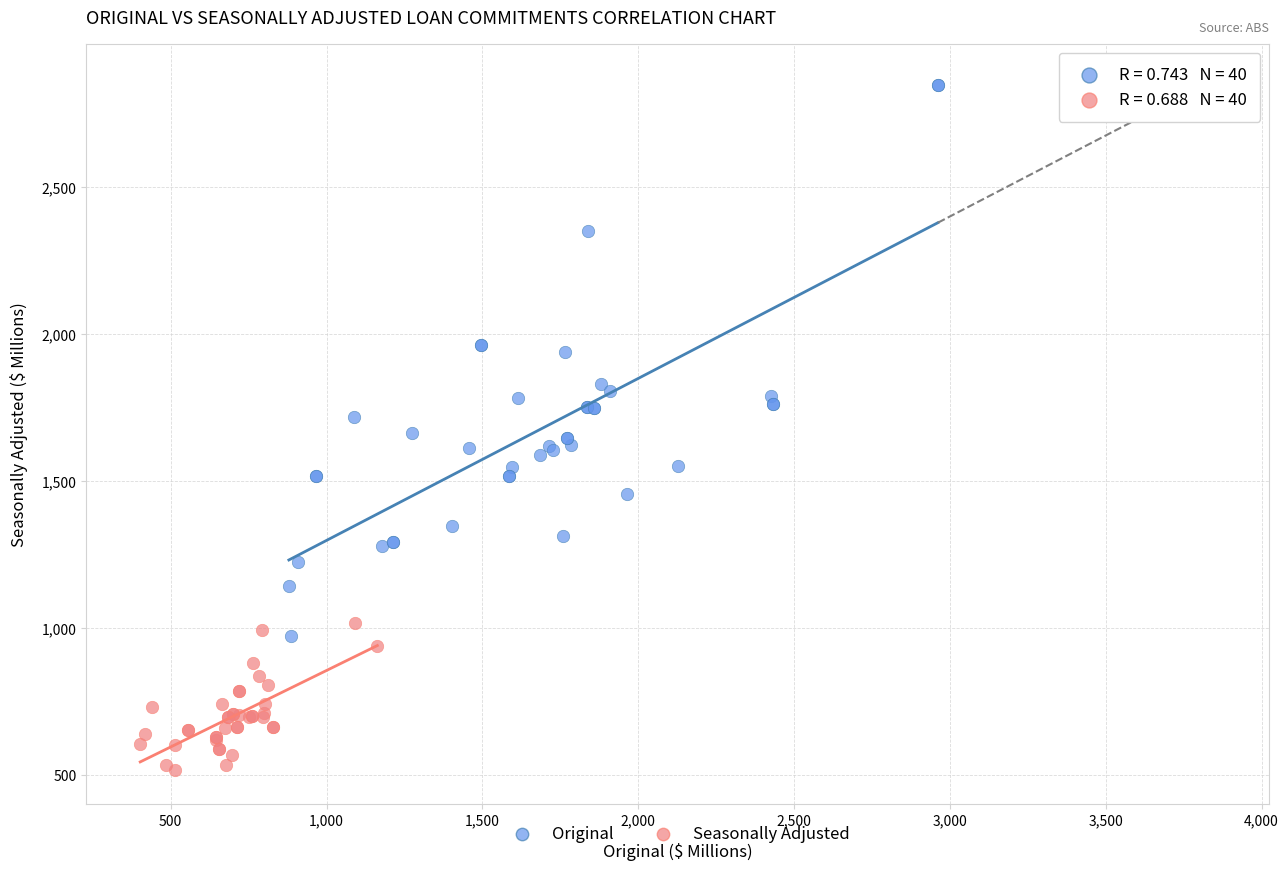

Which series has the widest spread of Y values?

Original